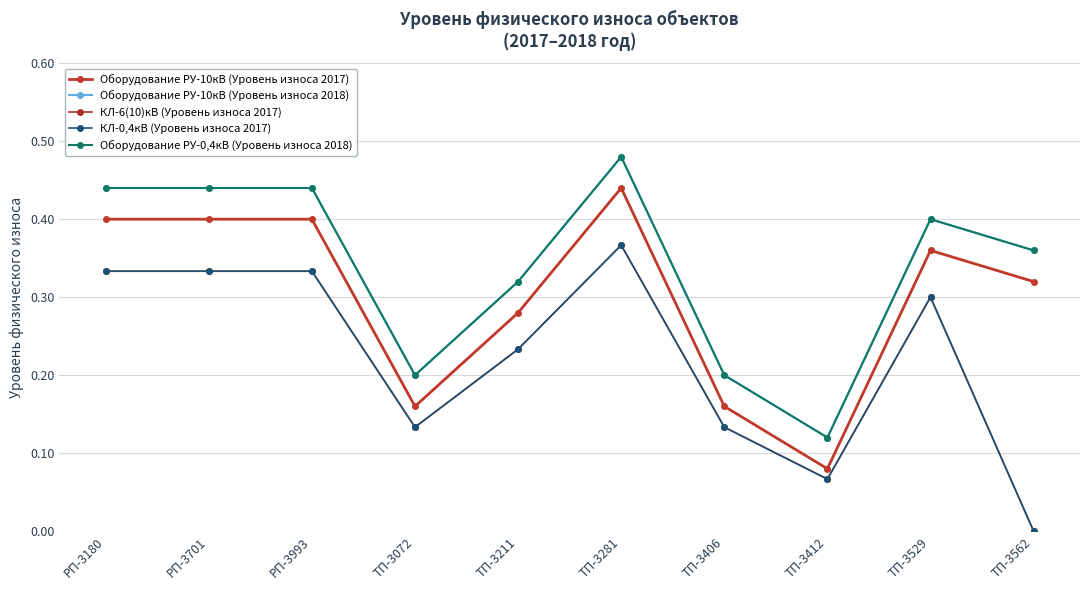

List the labels in order of КЛ-6(10)кВ (Уровень износа 2017) value, largest first.

ТП-3281, РП-3180, РП-3701, РП-3993, ТП-3529, ТП-3211, ТП-3072, ТП-3406, ТП-3412, ТП-3562